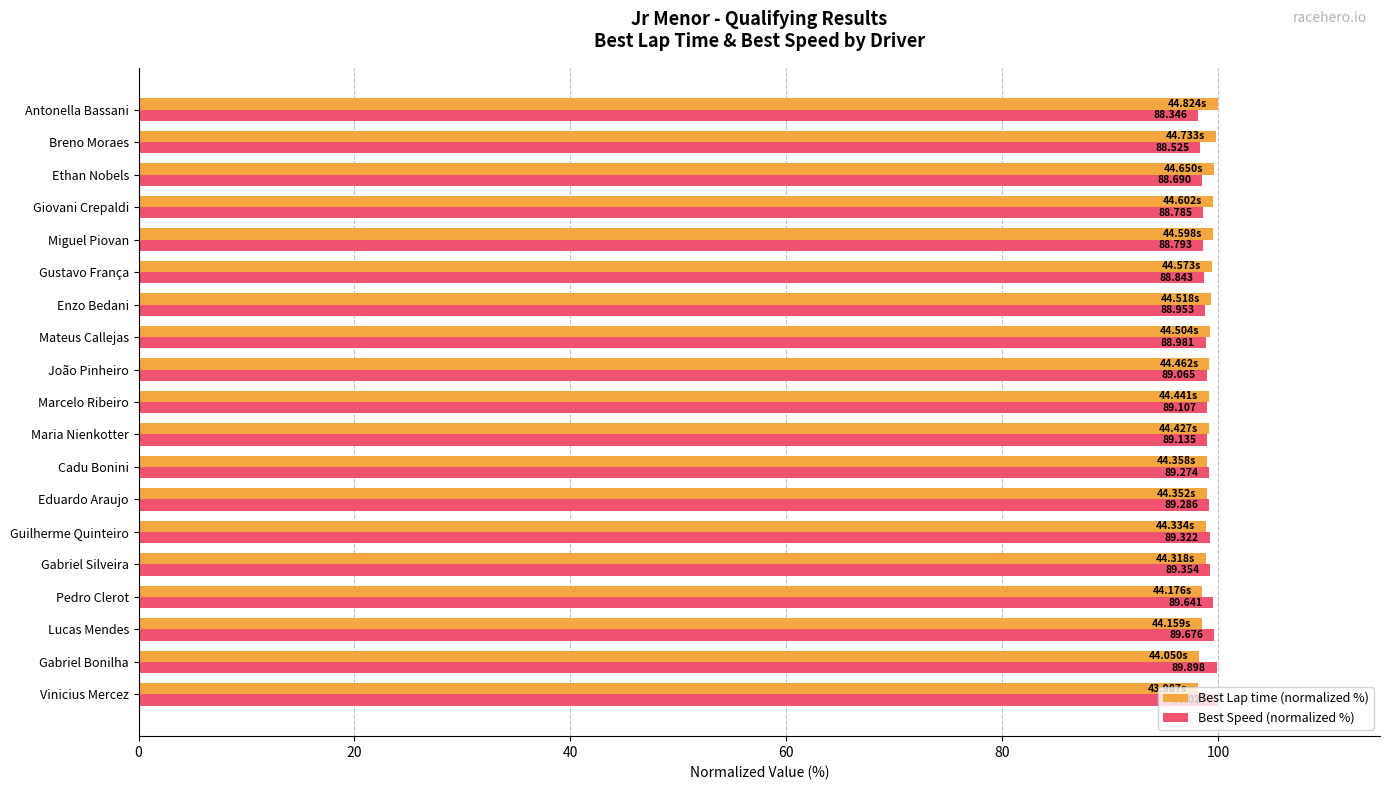

What are all the series names shown in the legend?

Best Lap time (normalized %), Best Speed (normalized %)